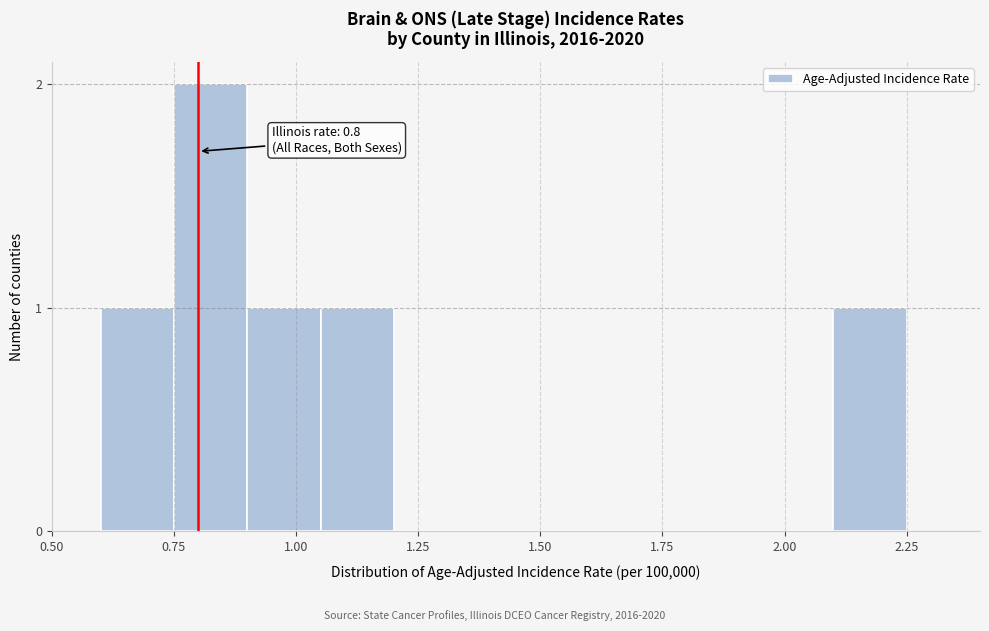

Read against the x-axis, roughly where is the centre of the tallest bar?

0.85